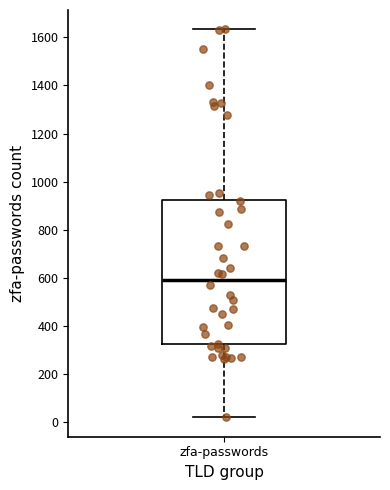

Where is the upper edge of the box for zfa-passwords on the y-axis? The values are not printed on the chart, so give them approximately, as read against the axis.

920